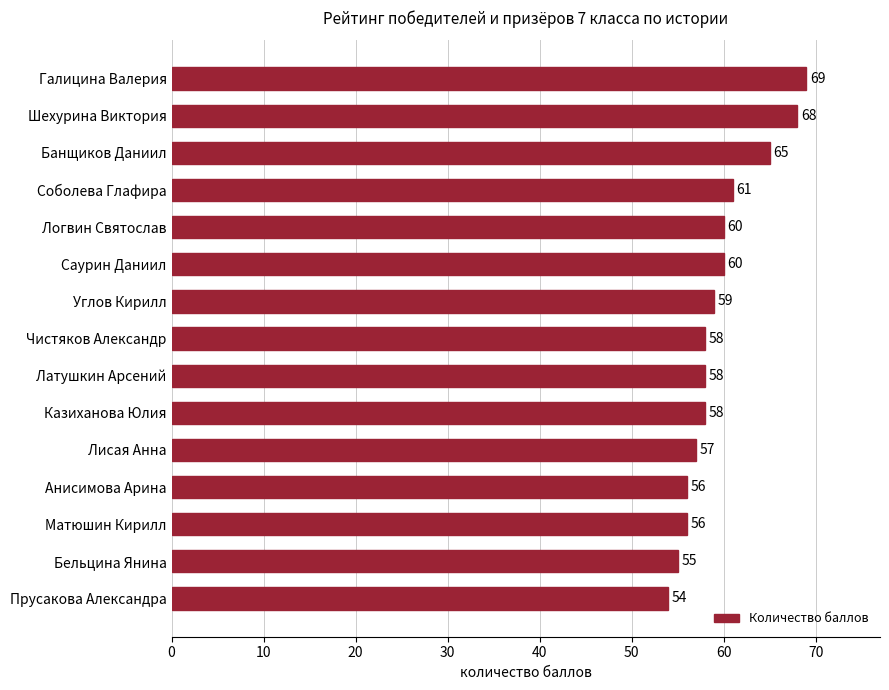

What is the maximum value shown in the chart?

69